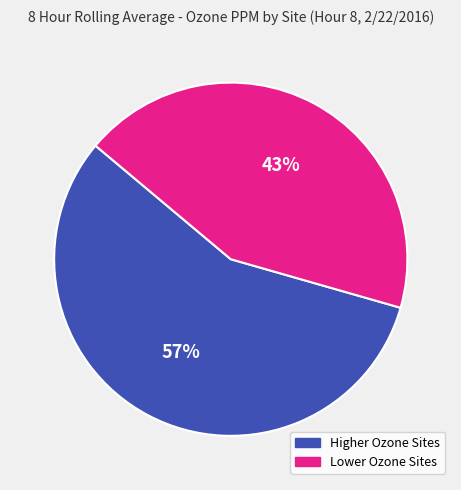

Count the number of slices in the pie.

2